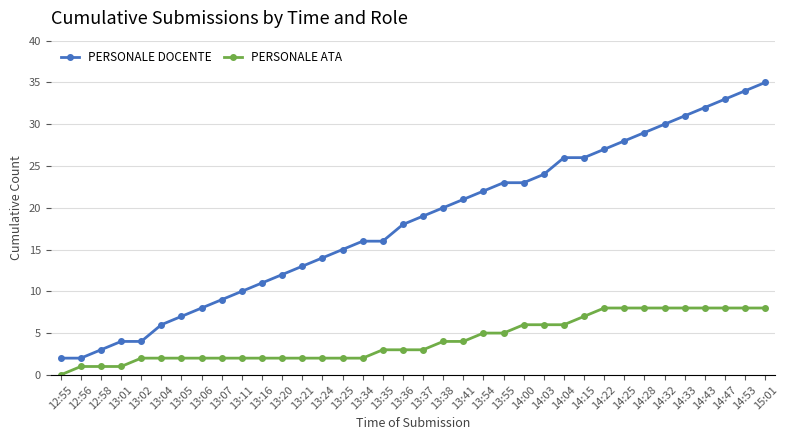

Reading left to right, transcribe all the data shown in this chart.

PERSONALE DOCENTE: 12:55=2	12:56=2	12:58=3	13:01=4	13:02=4	13:04=6	13:05=7	13:06=8	13:07=9	13:11=10	13:16=11	13:20=12	13:21=13	13:24=14	13:25=15	13:34=16	13:35=16	13:36=18	13:37=19	13:38=20	13:41=21	13:54=22	13:55=23	14:00=23	14:03=24	14:04=26	14:15=26	14:22=27	14:25=28	14:28=29	14:32=30	14:33=31	14:43=32	14:47=33	14:53=34	15:01=35
PERSONALE ATA: 12:55=0	12:56=1	12:58=1	13:01=1	13:02=2	13:04=2	13:05=2	13:06=2	13:07=2	13:11=2	13:16=2	13:20=2	13:21=2	13:24=2	13:25=2	13:34=2	13:35=3	13:36=3	13:37=3	13:38=4	13:41=4	13:54=5	13:55=5	14:00=6	14:03=6	14:04=6	14:15=7	14:22=8	14:25=8	14:28=8	14:32=8	14:33=8	14:43=8	14:47=8	14:53=8	15:01=8